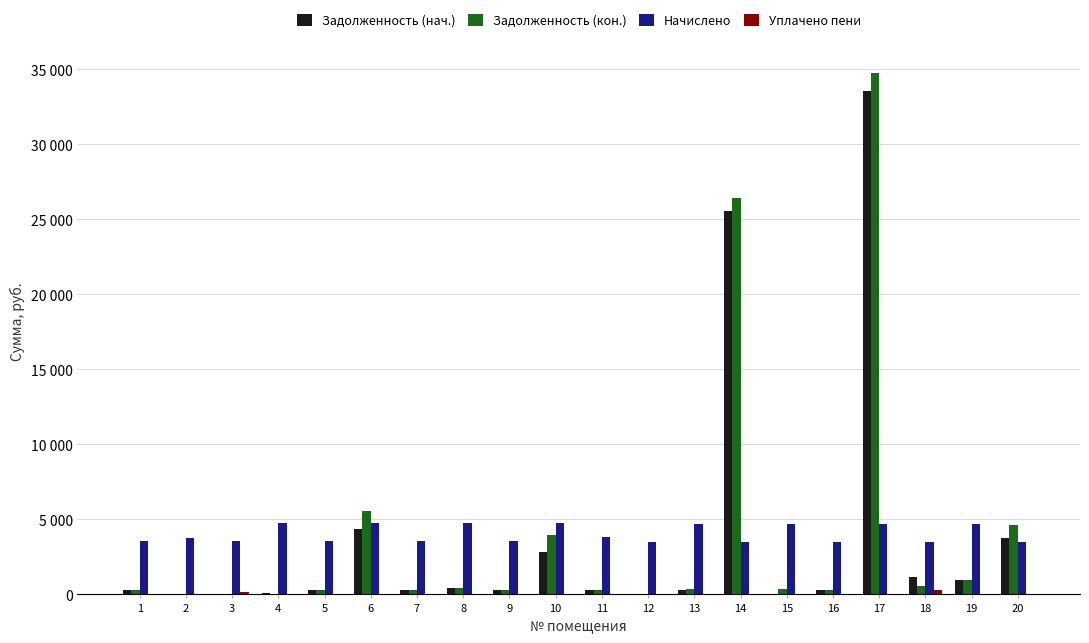

Does the chart contain stacked bars?

No